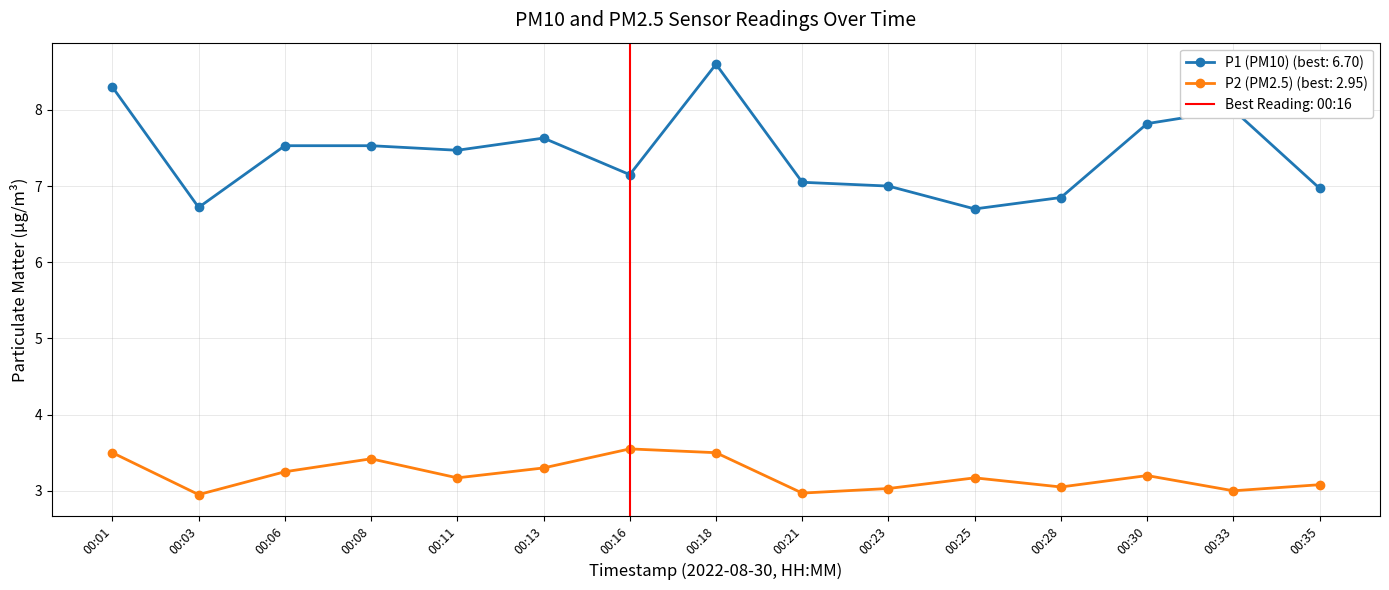

The P1 (PM10) series shows 8.6 at 00:18. True or false?

True